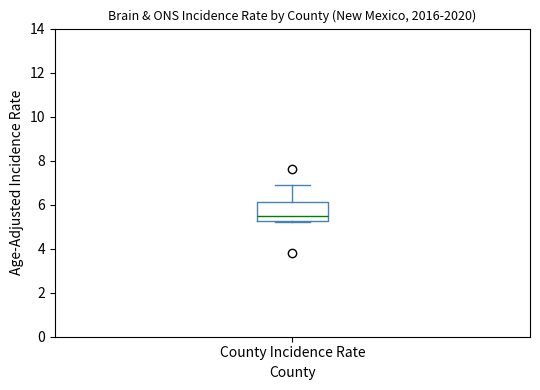

Transcribe this box plot: give where the median line is, the range the box spans, and where the two whiskers end, as read against the y-axis. The values are not printed on the chart, so give them approximately, as read against the axis.

median 5.6, box 5.2 to 6.2, whiskers 5.2 to 7.0